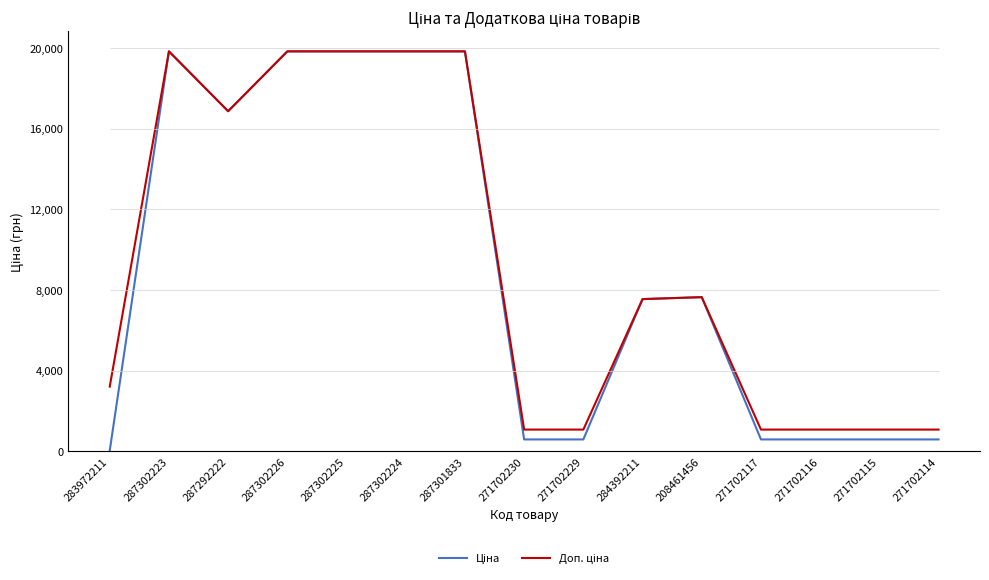

True or false: Доп. ціна has more than 1 points higher than both neighbors.

True